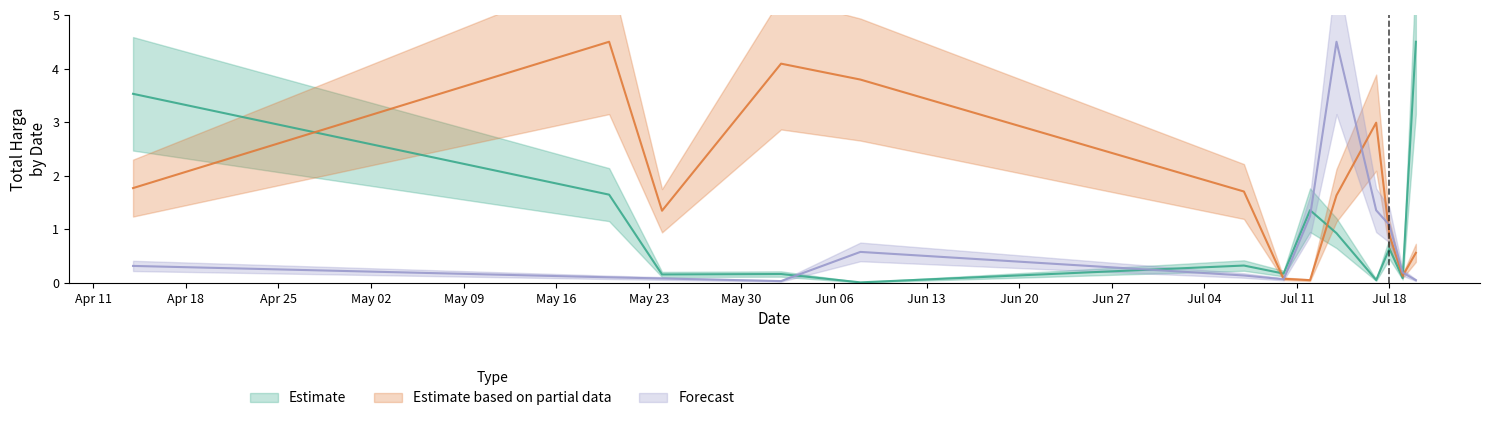

What is the total value across all series at 2022-07-20?

5.1